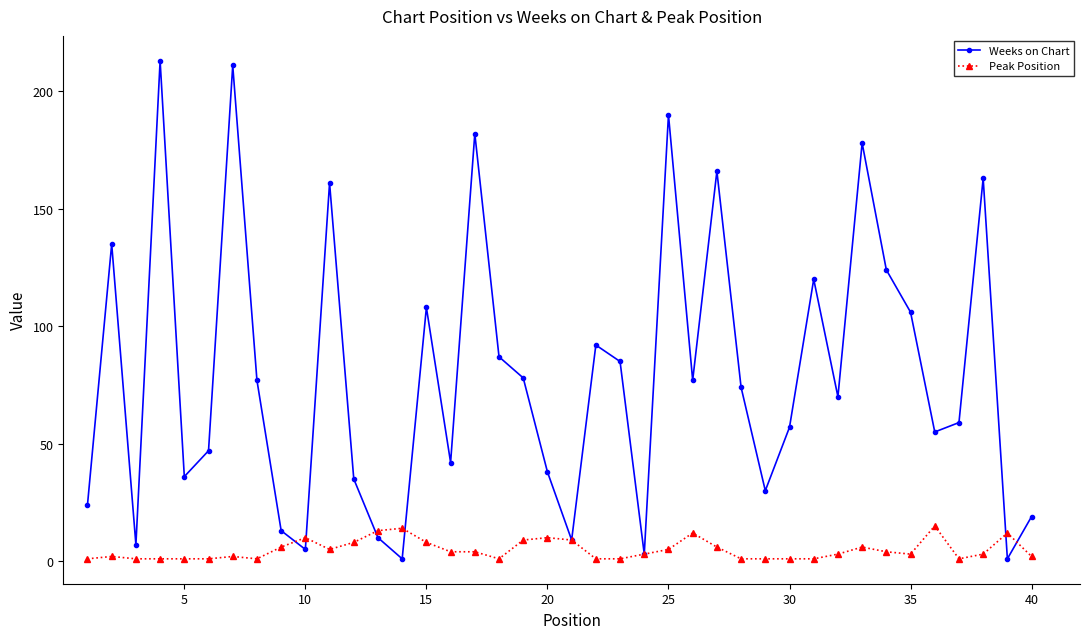

What is the maximum value for Weeks on Chart?

213